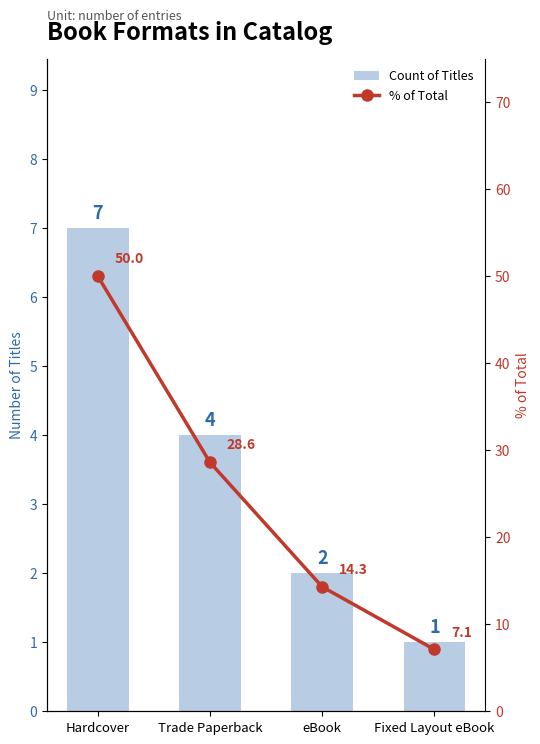

What is the value of the Count of Titles bar at the 2nd from the left?

4.0